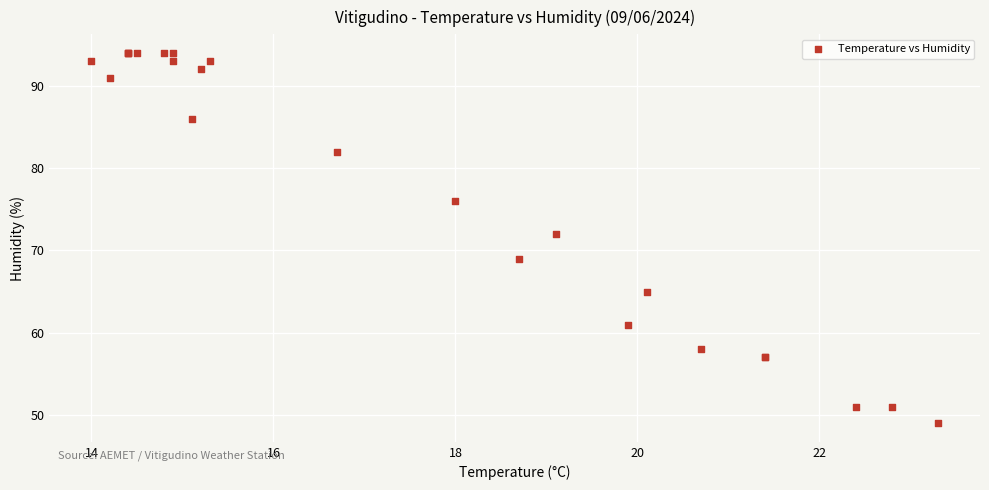

What Y value in the scatter plot is closest to 71?

72